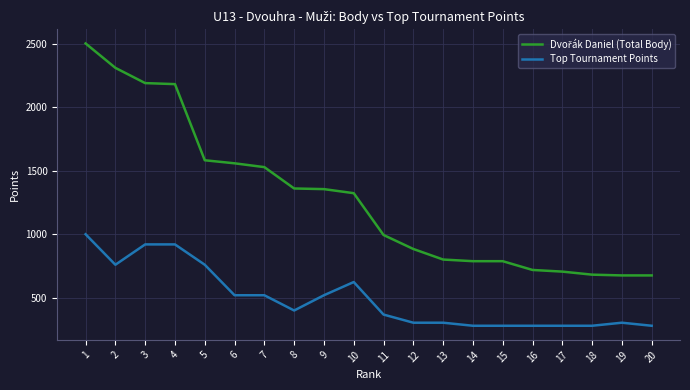

At which label does Top Tournament Points first exceed 400?

1